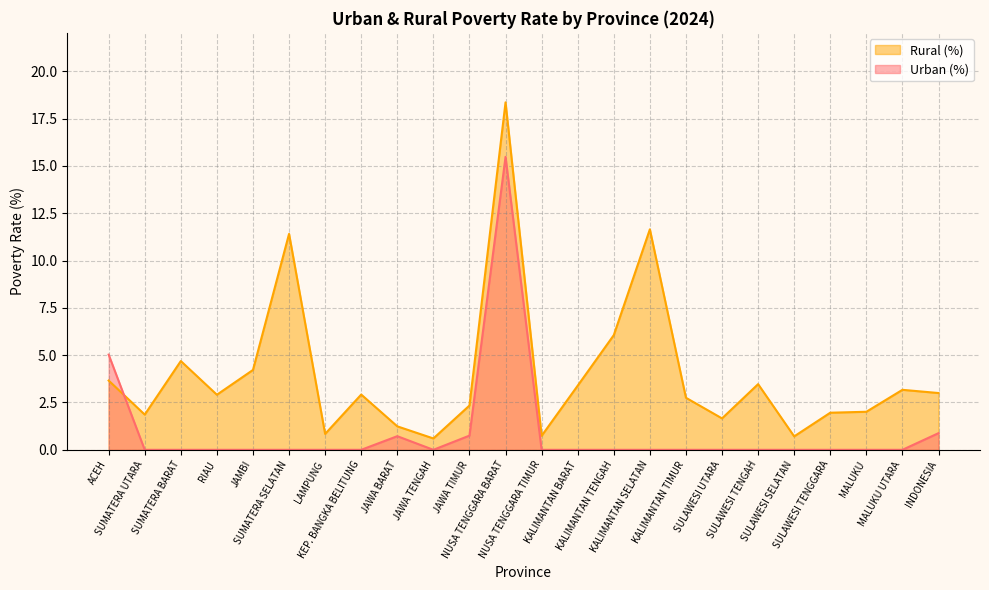

At which category does the data reach its first local valley?

SUMATERA UTARA